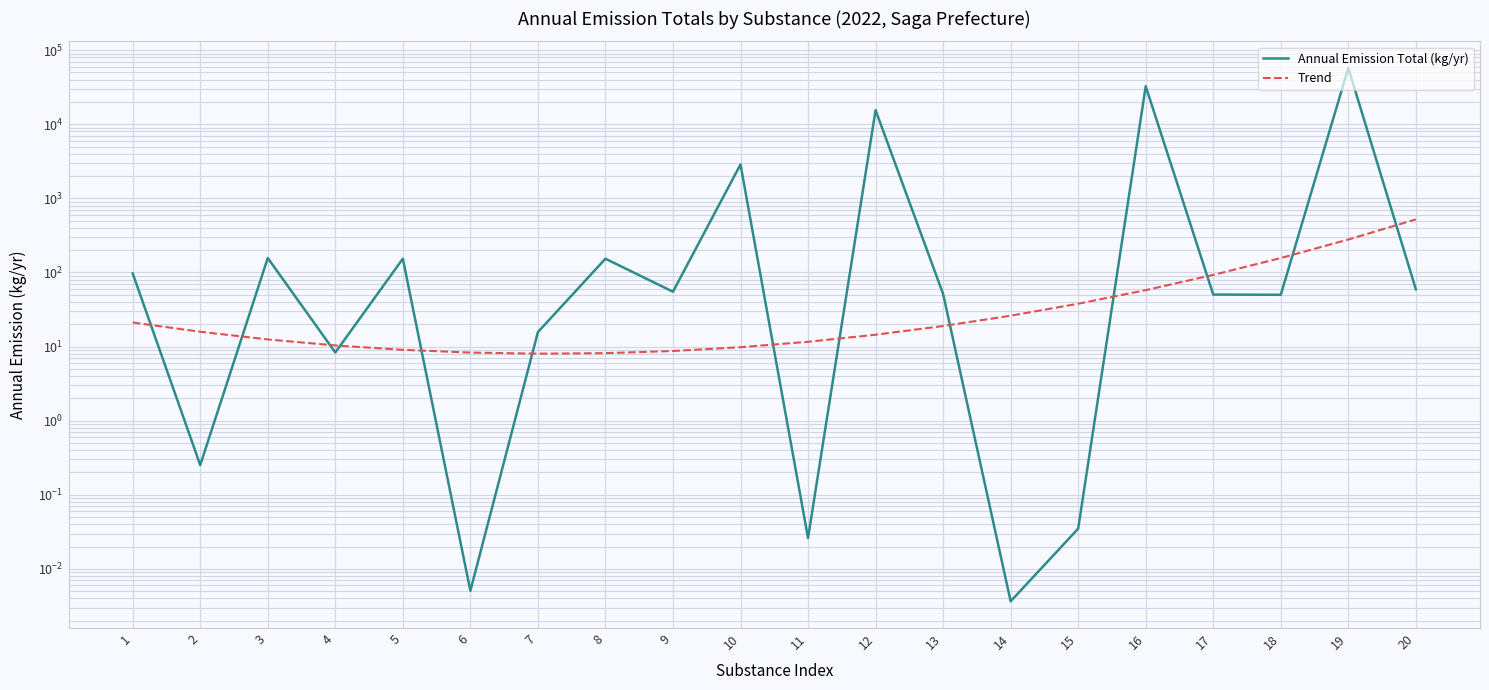

Between 14 and 19, which is larger?

19